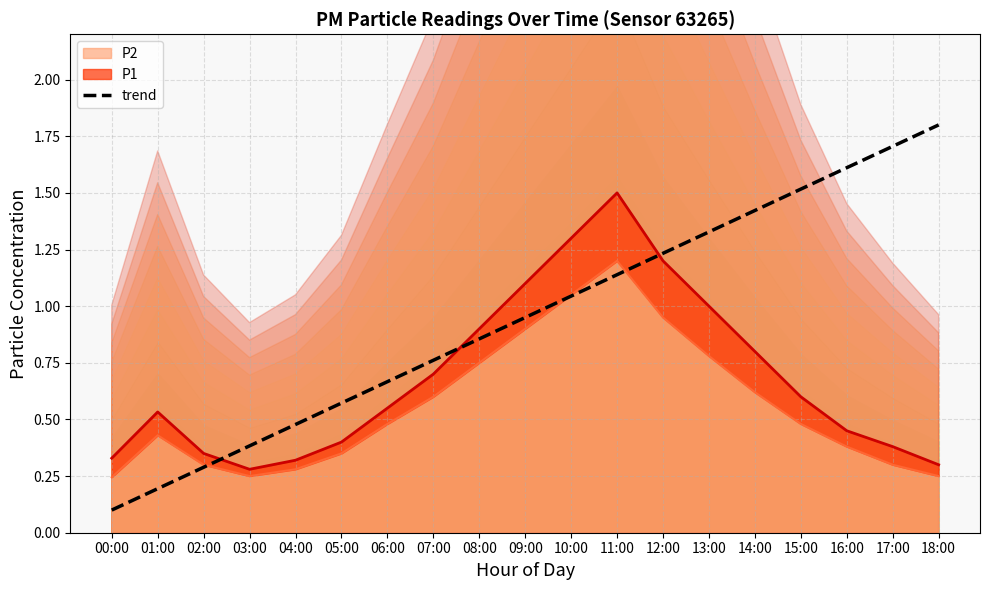

At how many categories does at least one series exceed 0?

19